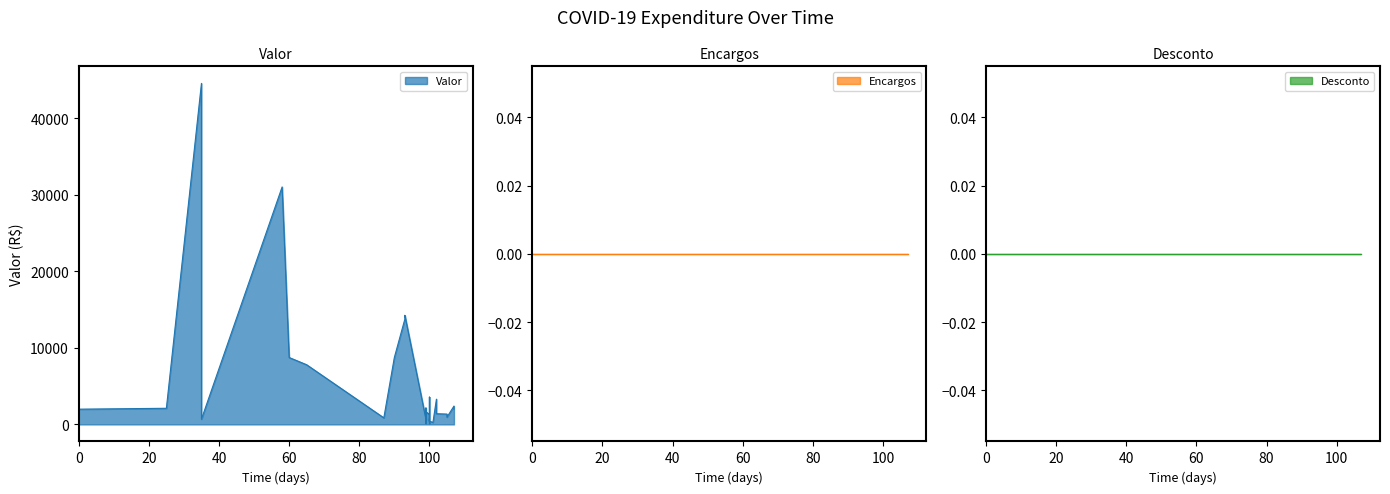

Reading left to right, extract all data points from this chart.

Valor: 06/04/2020=44588.9	06/04/2020=688.4	27/03/2020=2108.1	01/05/2020=8750.0	02/03/2020=1992.4	29/04/2020=31050.0	06/05/2020=7800.0	31/05/2020=8750.0	03/06/2020=13773.5	03/06/2020=14265.4	12/06/2020=3300.0	10/06/2020=1285.0	09/06/2020=682.4	09/06/2020=570.8	09/06/2020=131.1	09/06/2020=767.0	10/06/2020=371.9	12/06/2020=1400.0	10/06/2020=745.8	10/06/2020=745.8	09/06/2020=576.3	10/06/2020=97.2	10/06/2020=3570.6	09/06/2020=990.0	09/06/2020=1899.0	09/06/2020=2149.8	09/06/2020=900.0	10/06/2020=687.0	10/06/2020=467.4	09/06/2020=752.1	09/06/2020=1656.0	10/06/2020=429.0	15/06/2020=1350.0	28/05/2020=858.7	15/06/2020=1350.0	17/06/2020=2400.0	11/06/2020=256.4	17/06/2020=1992.4	15/06/2020=950.0	15/06/2020=950.0
Encargos: 06/04/2020=0.0	06/04/2020=0.0	27/03/2020=0.0	01/05/2020=0.0	02/03/2020=0.0	29/04/2020=0.0	06/05/2020=0.0	31/05/2020=0.0	03/06/2020=0.0	03/06/2020=0.0	12/06/2020=0.0	10/06/2020=0.0	09/06/2020=0.0	09/06/2020=0.0	09/06/2020=0.0	09/06/2020=0.0	10/06/2020=0.0	12/06/2020=0.0	10/06/2020=0.0	10/06/2020=0.0	09/06/2020=0.0	10/06/2020=0.0	10/06/2020=0.0	09/06/2020=0.0	09/06/2020=0.0	09/06/2020=0.0	09/06/2020=0.0	10/06/2020=0.0	10/06/2020=0.0	09/06/2020=0.0	09/06/2020=0.0	10/06/2020=0.0	15/06/2020=0.0	28/05/2020=0.0	15/06/2020=0.0	17/06/2020=0.0	11/06/2020=0.0	17/06/2020=0.0	15/06/2020=0.0	15/06/2020=0.0
Desconto: 06/04/2020=0.0	06/04/2020=0.0	27/03/2020=0.0	01/05/2020=0.0	02/03/2020=0.0	29/04/2020=0.0	06/05/2020=0.0	31/05/2020=0.0	03/06/2020=0.0	03/06/2020=0.0	12/06/2020=0.0	10/06/2020=0.0	09/06/2020=0.0	09/06/2020=0.0	09/06/2020=0.0	09/06/2020=0.0	10/06/2020=0.0	12/06/2020=0.0	10/06/2020=0.0	10/06/2020=0.0	09/06/2020=0.0	10/06/2020=0.0	10/06/2020=0.0	09/06/2020=0.0	09/06/2020=0.0	09/06/2020=0.0	09/06/2020=0.0	10/06/2020=0.0	10/06/2020=0.0	09/06/2020=0.0	09/06/2020=0.0	10/06/2020=0.0	15/06/2020=0.0	28/05/2020=0.0	15/06/2020=0.0	17/06/2020=0.0	11/06/2020=0.0	17/06/2020=0.0	15/06/2020=0.0	15/06/2020=0.0